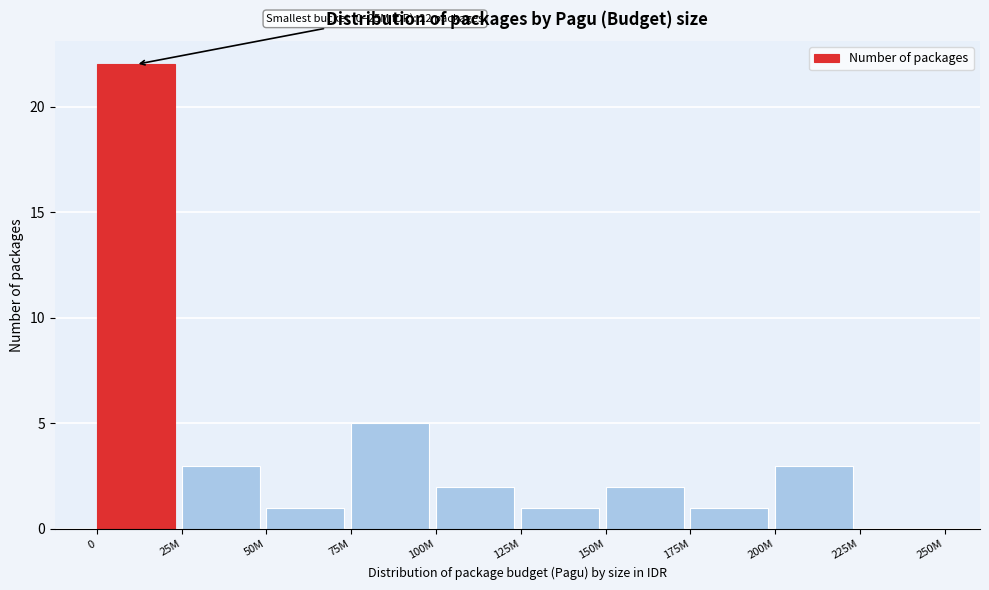

Reading right to left, list all the values displayed in this chart.

225M=0	200M=3	175M=1	150M=2	125M=1	100M=2	75M=5	50M=1	25M=3	0=22